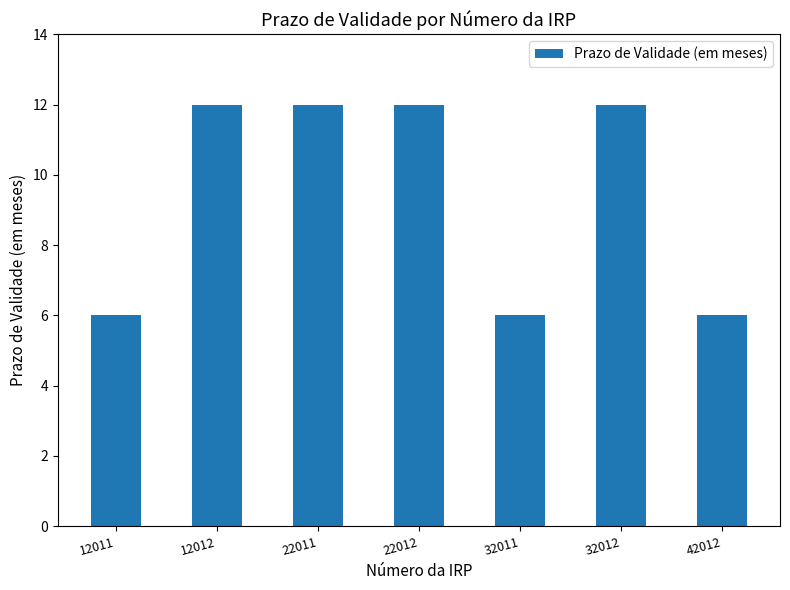

The chart shows a value of 7 at 12012. True or false?

False